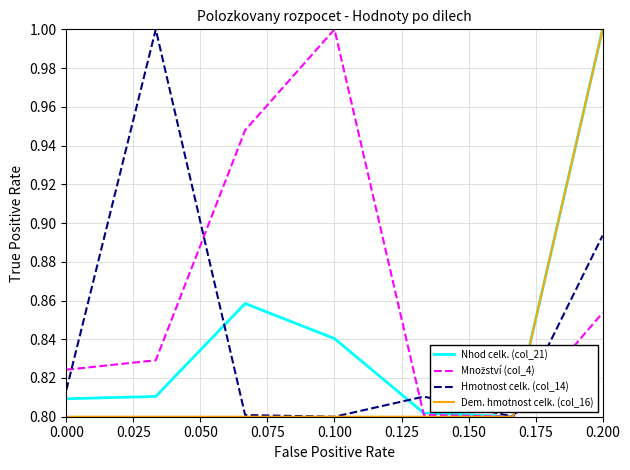

What is the maximum value shown in the chart?

1.0